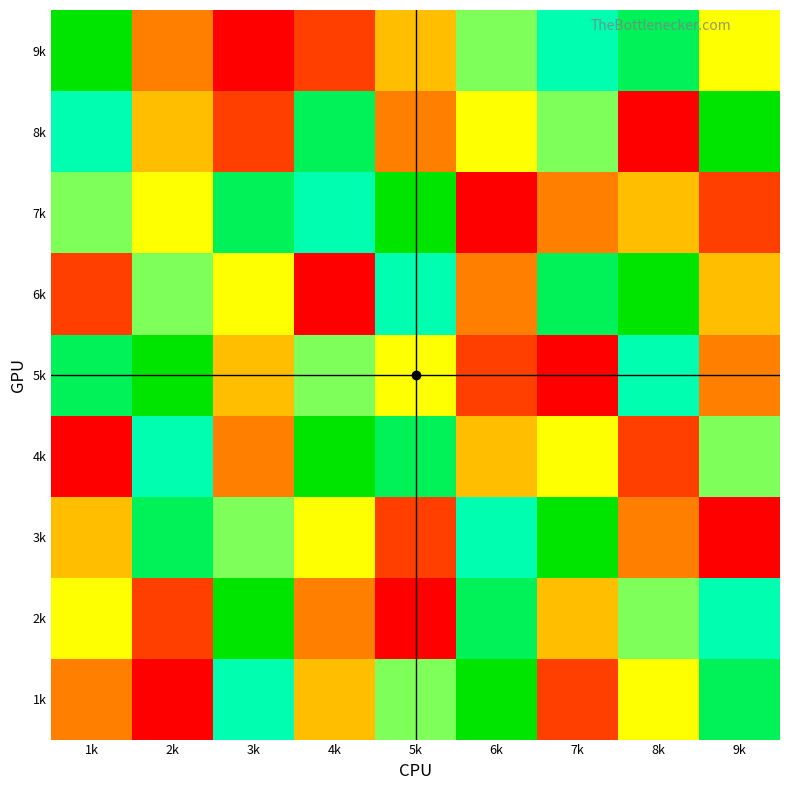

Reading left to right, what are all the values shown in this chart?

1k: 1k=3	2k=1	3k=7	4k=4	5k=6	6k=9	7k=2	8k=5	9k=8
2k: 1k=5	2k=2	3k=9	4k=3	5k=1	6k=8	7k=4	8k=6	9k=7
3k: 1k=4	2k=8	3k=6	4k=5	5k=2	6k=7	7k=9	8k=3	9k=1
4k: 1k=1	2k=7	3k=3	4k=9	5k=8	6k=4	7k=5	8k=2	9k=6
5k: 1k=8	2k=9	3k=4	4k=6	5k=5	6k=2	7k=1	8k=7	9k=3
6k: 1k=2	2k=6	3k=5	4k=1	5k=7	6k=3	7k=8	8k=9	9k=4
7k: 1k=6	2k=5	3k=8	4k=7	5k=9	6k=1	7k=3	8k=4	9k=2
8k: 1k=7	2k=4	3k=2	4k=8	5k=3	6k=5	7k=6	8k=1	9k=9
9k: 1k=9	2k=3	3k=1	4k=2	5k=4	6k=6	7k=7	8k=8	9k=5